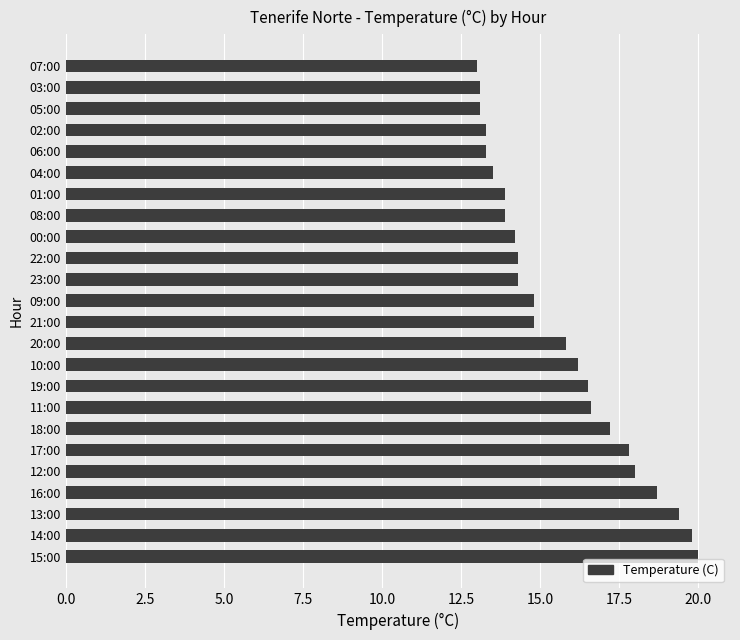

What is the average value?

15.6